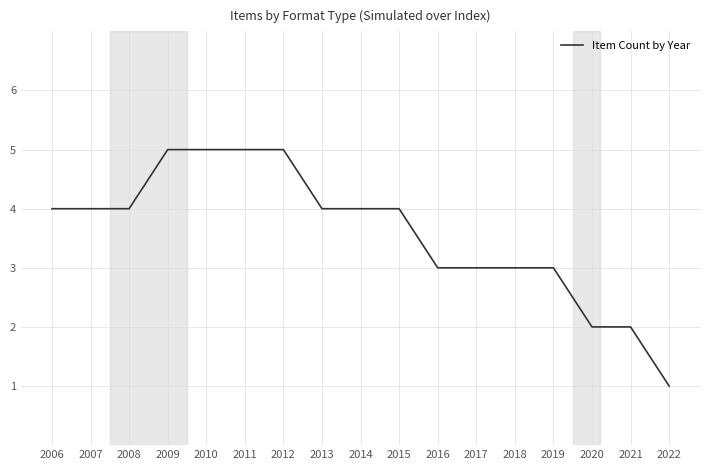

What is the difference between the maximum and second lowest values?

3